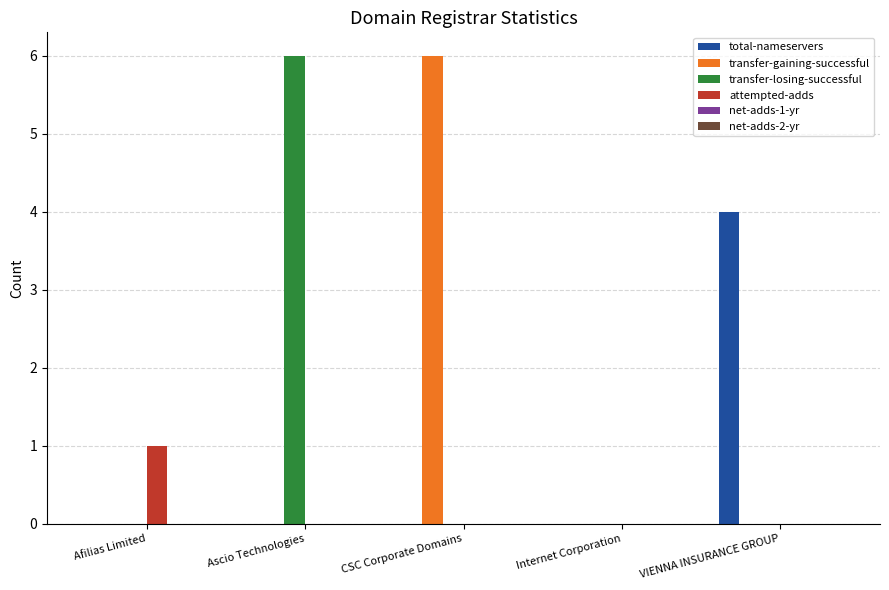

What is the greatest value displayed?

6